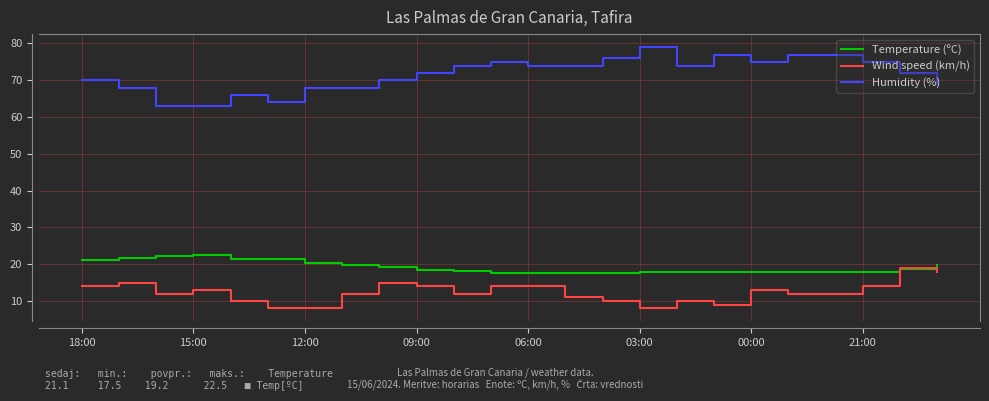

Which series has the largest total across all categories?

Humidity (%)